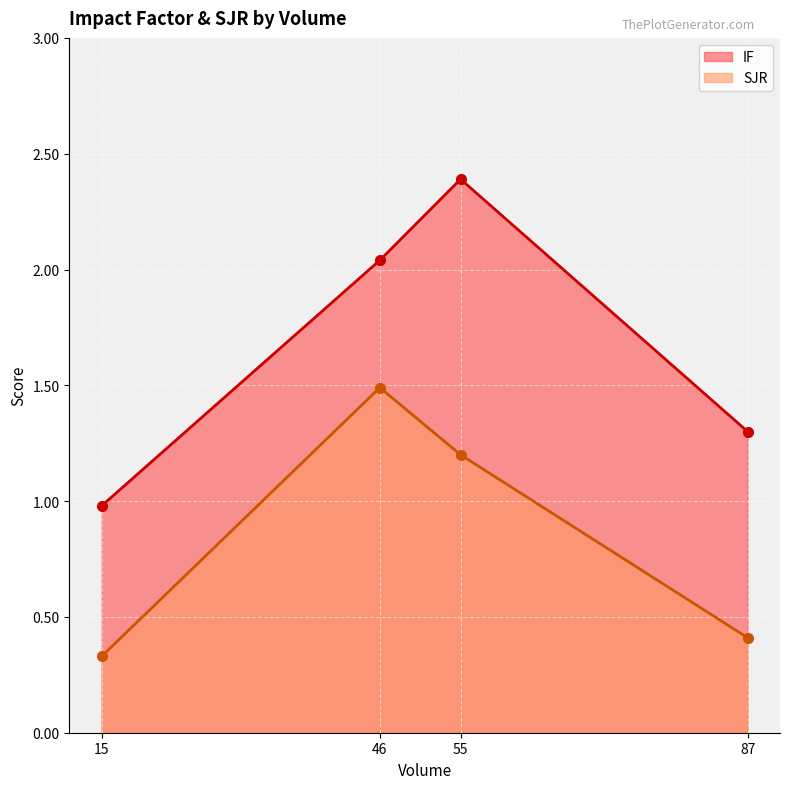

True or false: IF and SJR intersect in this chart.

False